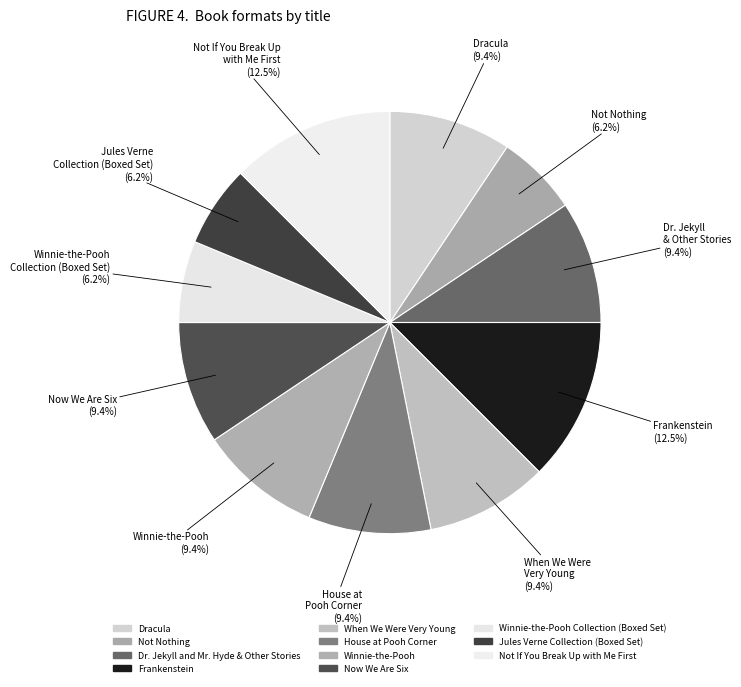

Count the number of slices in the pie.

11